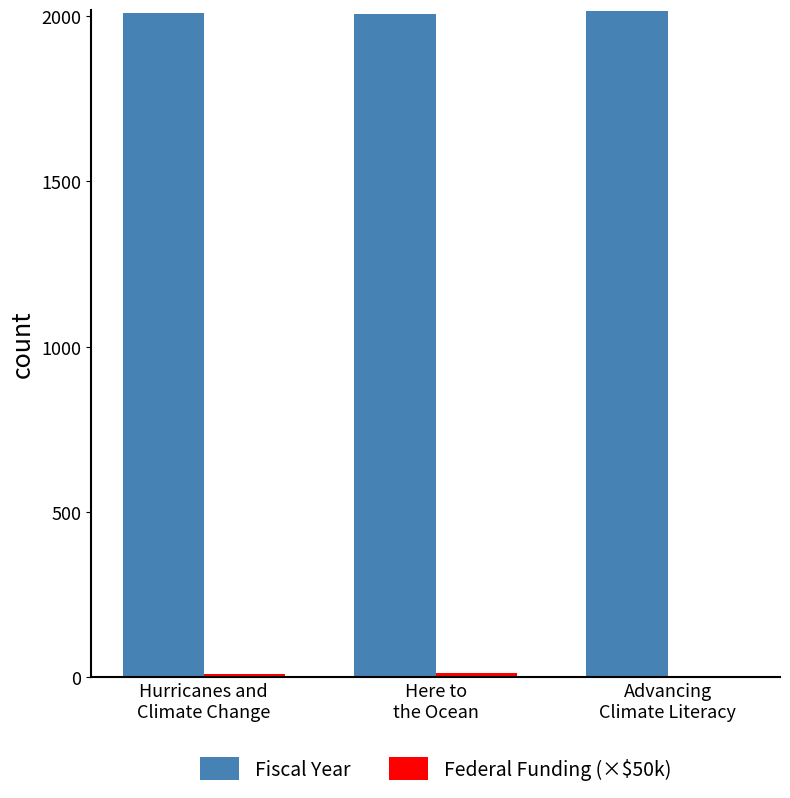

What is the sum of all Fiscal Year values?

6033.0